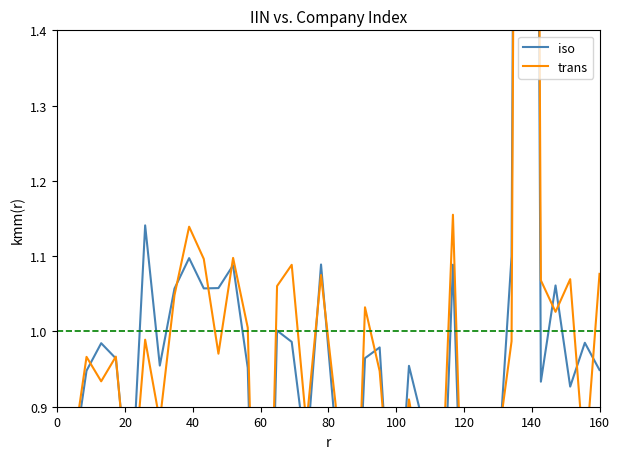

What is the difference between the maximum and minimum values in the trans series?

4.5